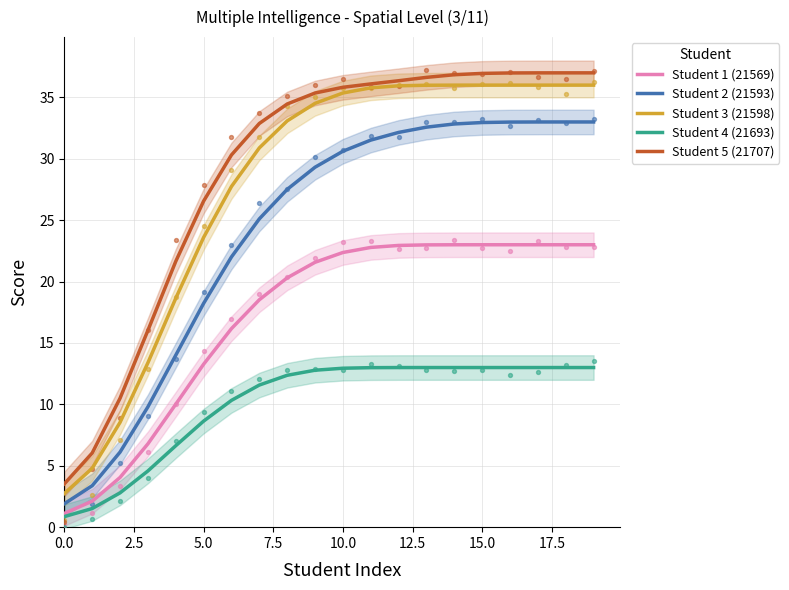

Which series reaches the maximum Y coordinate?

Student 5 (21707)